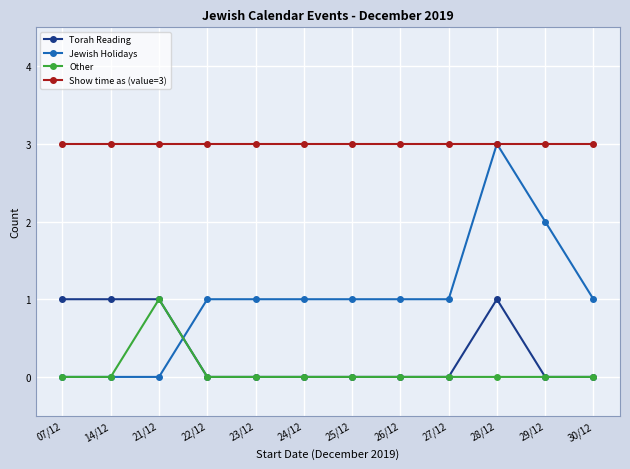

What is the sum of all Other values?

1